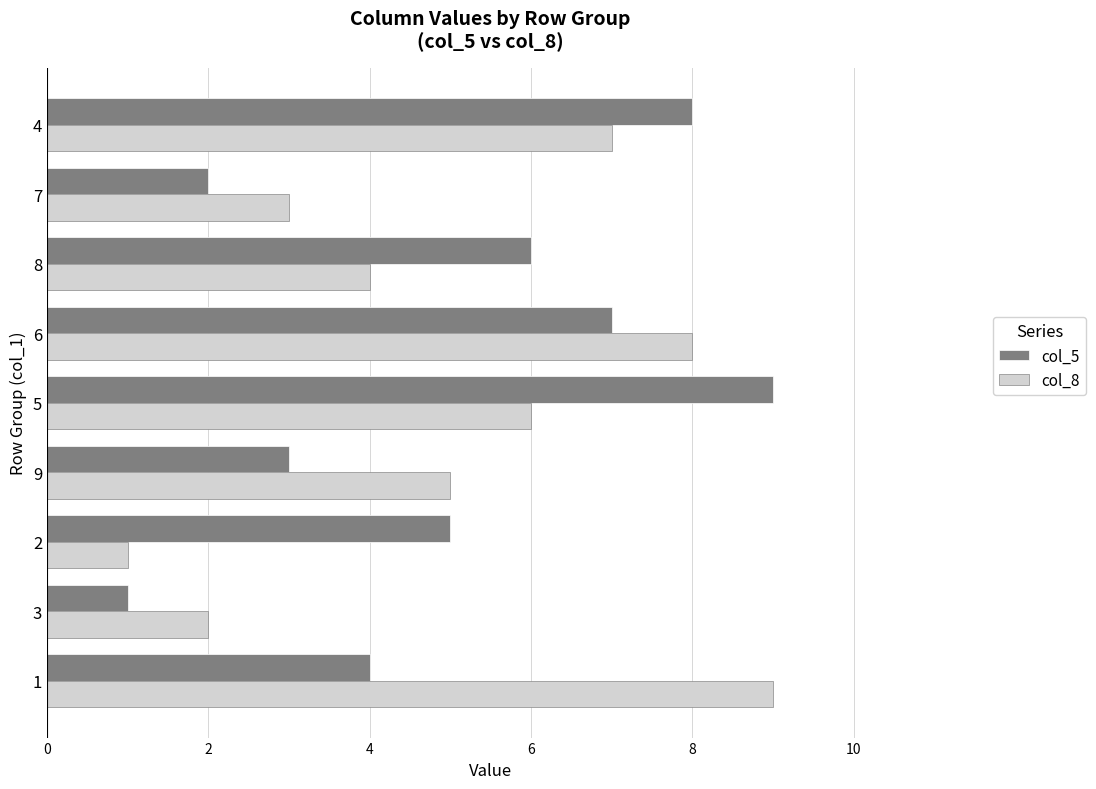

How many data points in col_8 are less than 5?

4